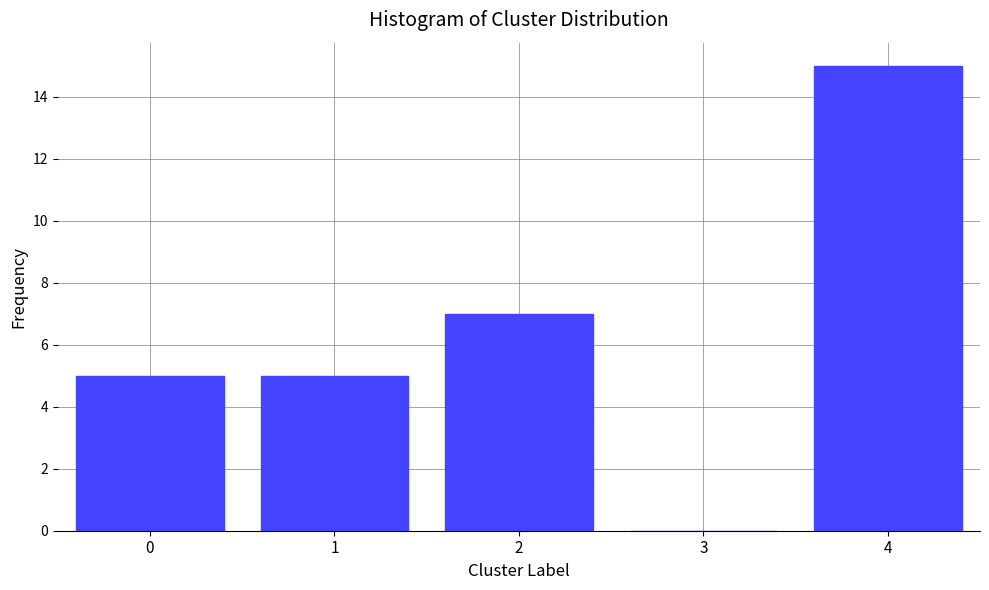

Reading left to right, extract all data points from this chart.

0=5	1=5	2=7	3=0	4=15